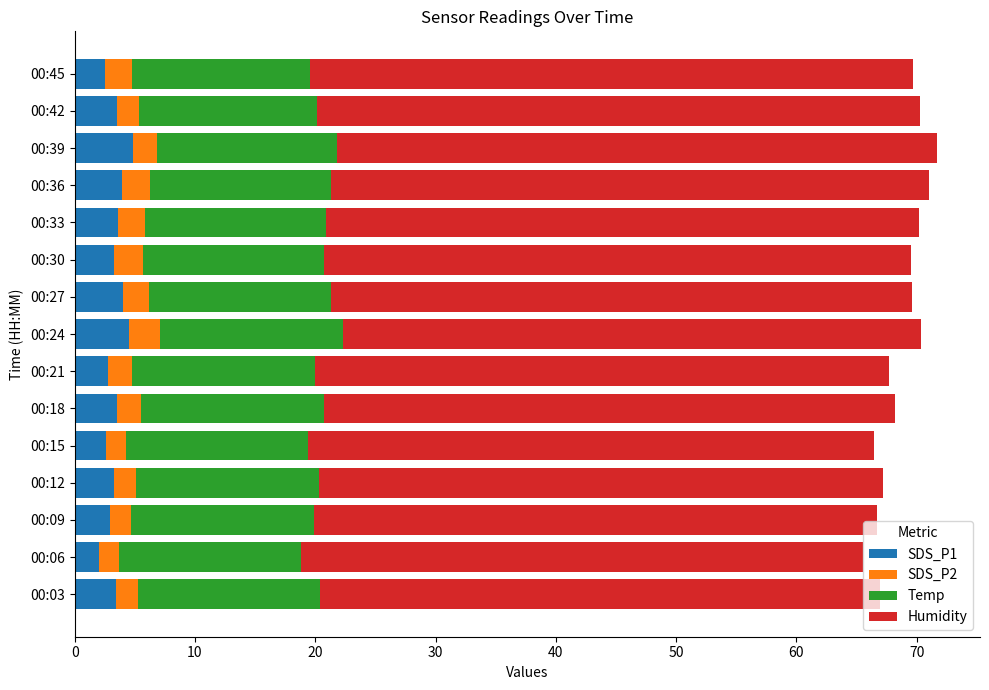

What is the sum of all SDS_P1 values?

50.8